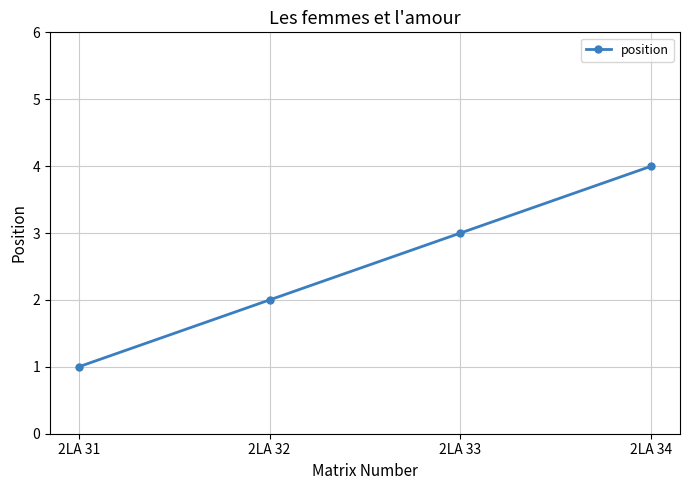

Rank the categories by value from highest to lowest.

2LA 34, 2LA 33, 2LA 32, 2LA 31